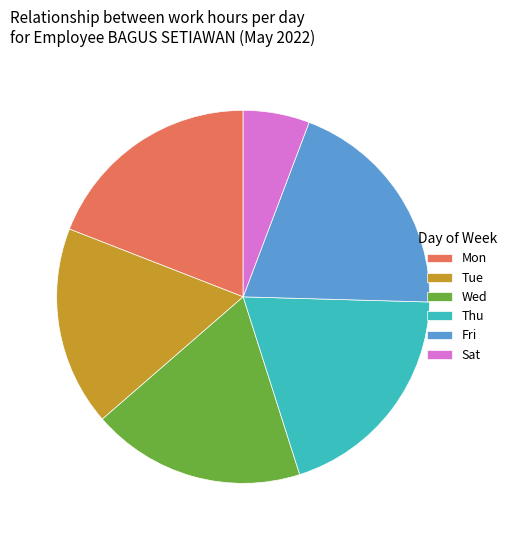

Which category has the smallest portion of the pie?

Sat